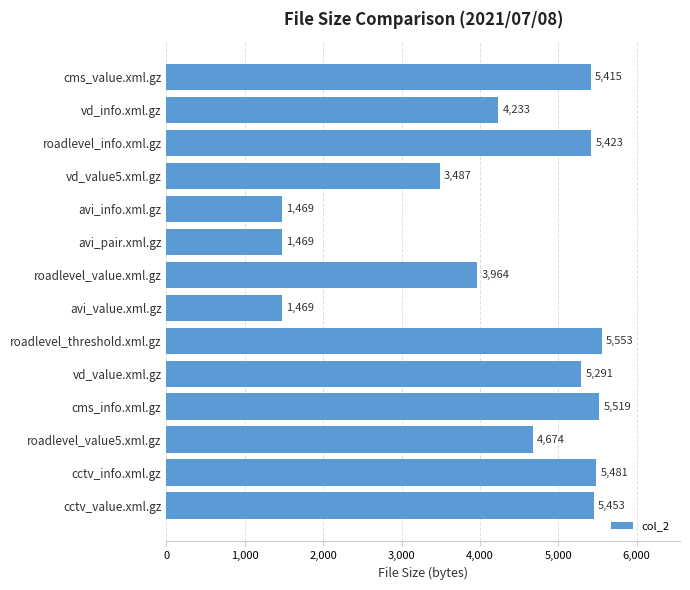

Which category has the highest value across all series?

roadlevel_threshold.xml.gz